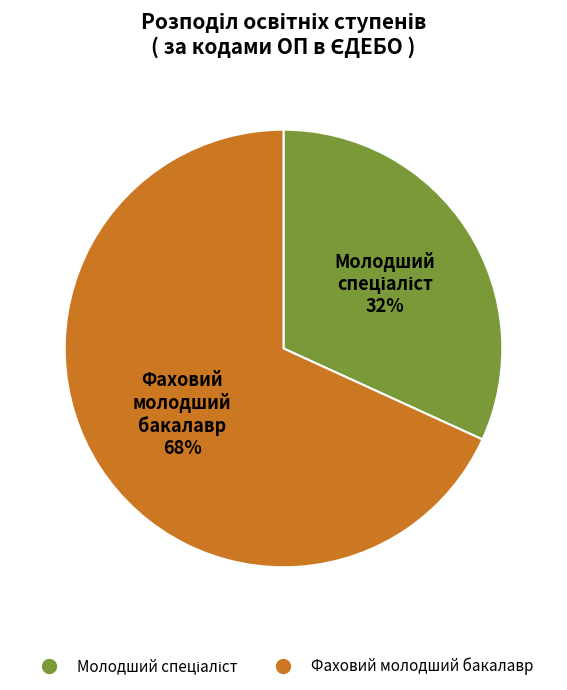

Which category has the biggest portion of the pie?

Фаховий молодший бакалавр